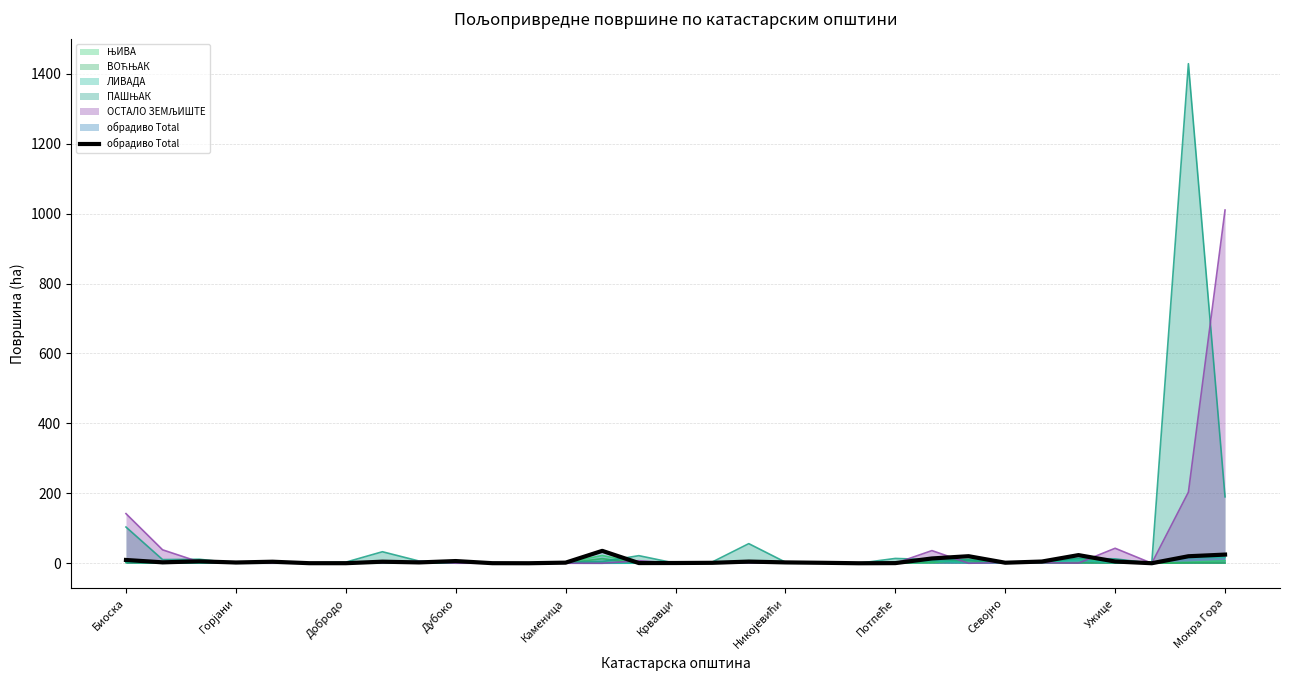

How many points are lower than both their immediate neighbors (excluding endpoints)?

9